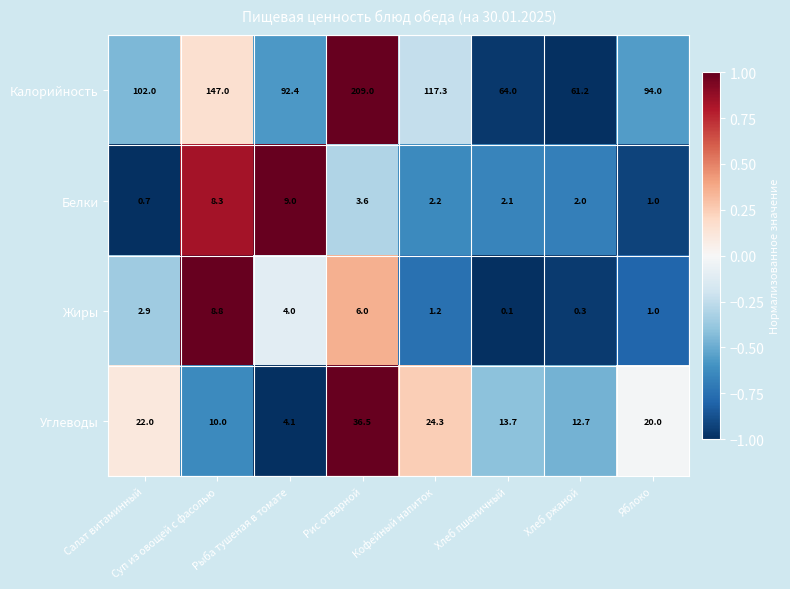

What is the average value of the Белки series?

3.6